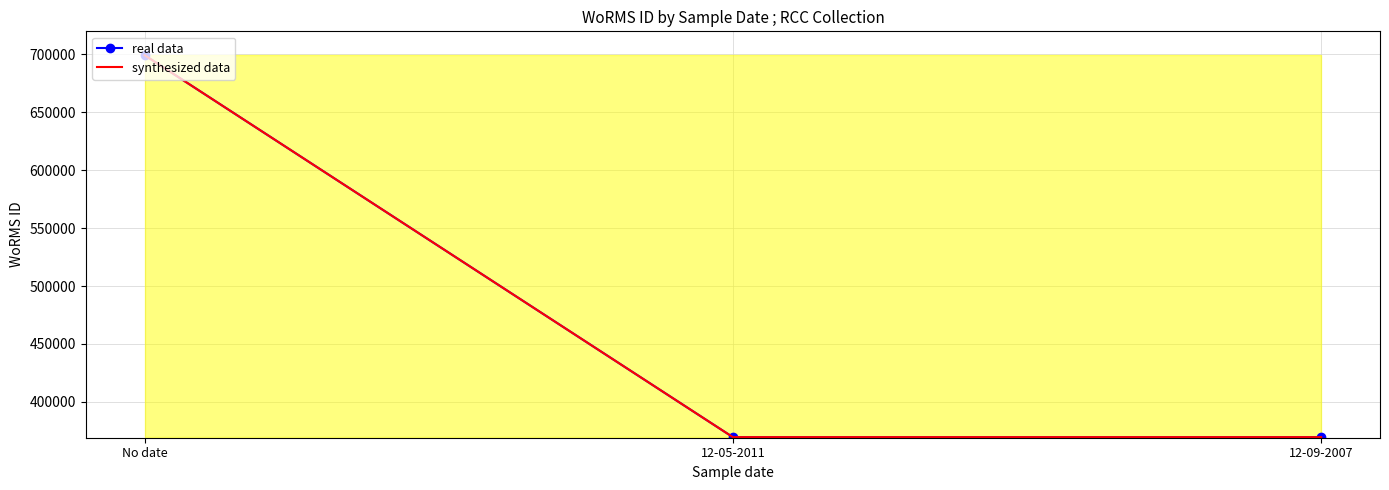

What is the difference between the synthesized data values at 12-09-2007 and No date?

329913